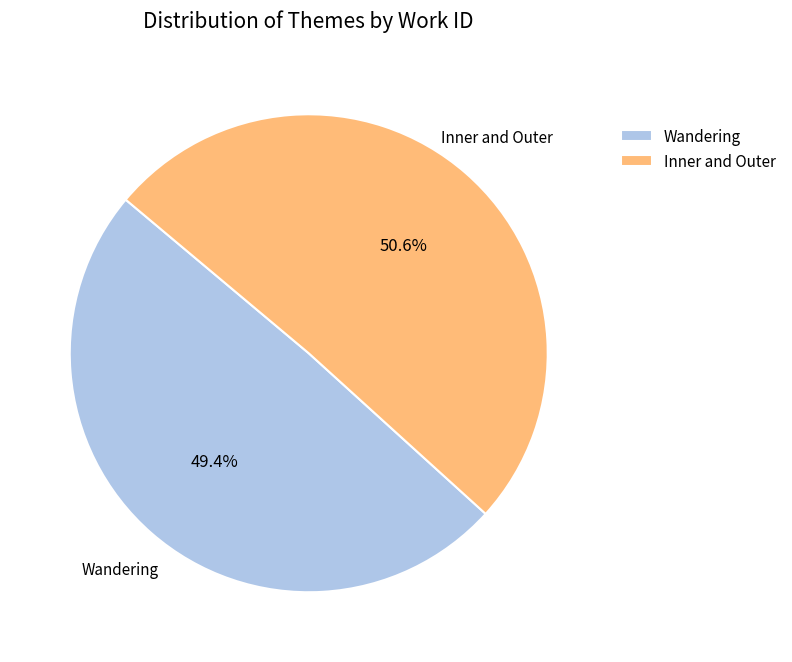

What portion of the pie excludes Wandering?

50.6%